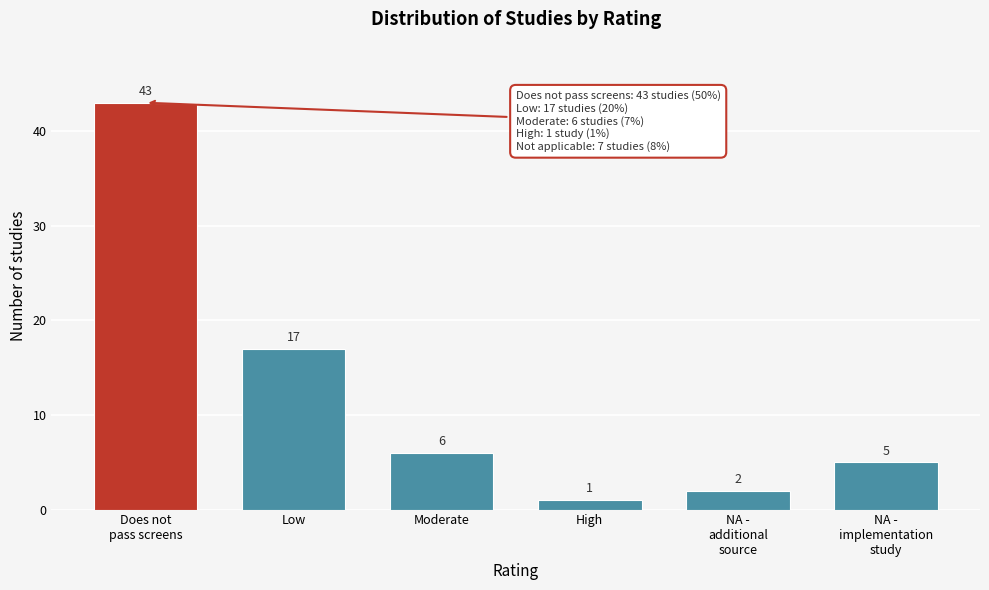

Reading left to right, what are all the values shown in this chart?

43	17	6	1	2	5